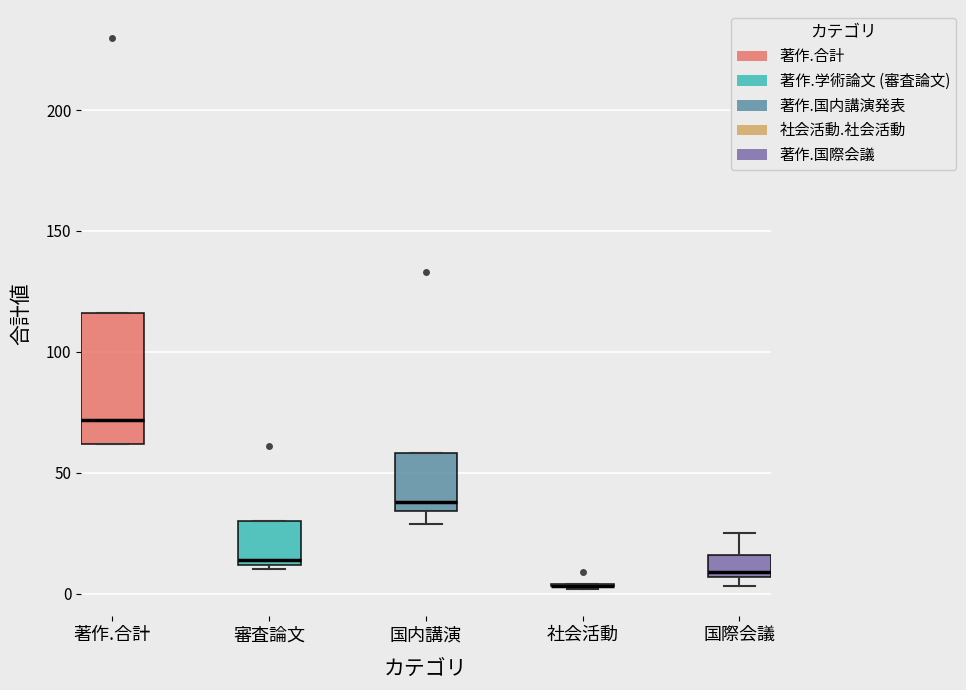

Where does the upper whisker of the box for 国際会議 end on the y-axis? The values are not printed on the chart, so give them approximately, as read against the axis.

25